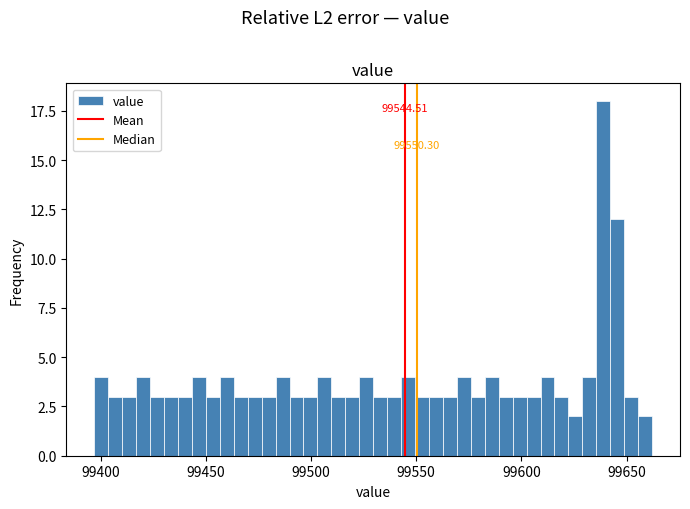

Read against the x-axis, roughly where is the centre of the tallest bar?

99640